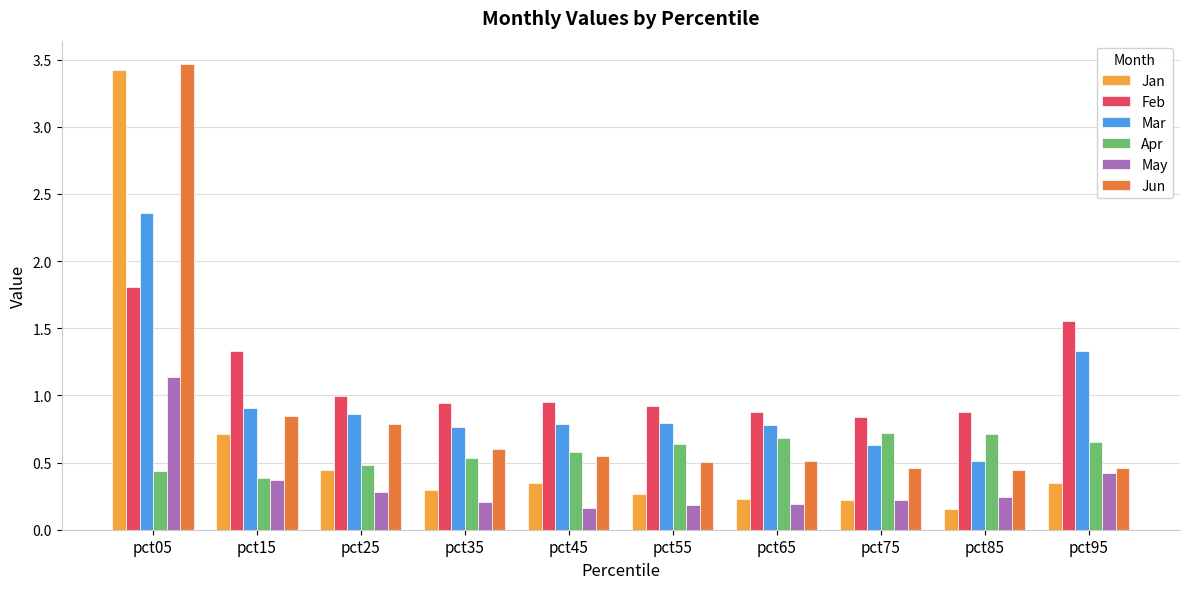

True or false: Jun has a value of 0.6 at pct35.

True